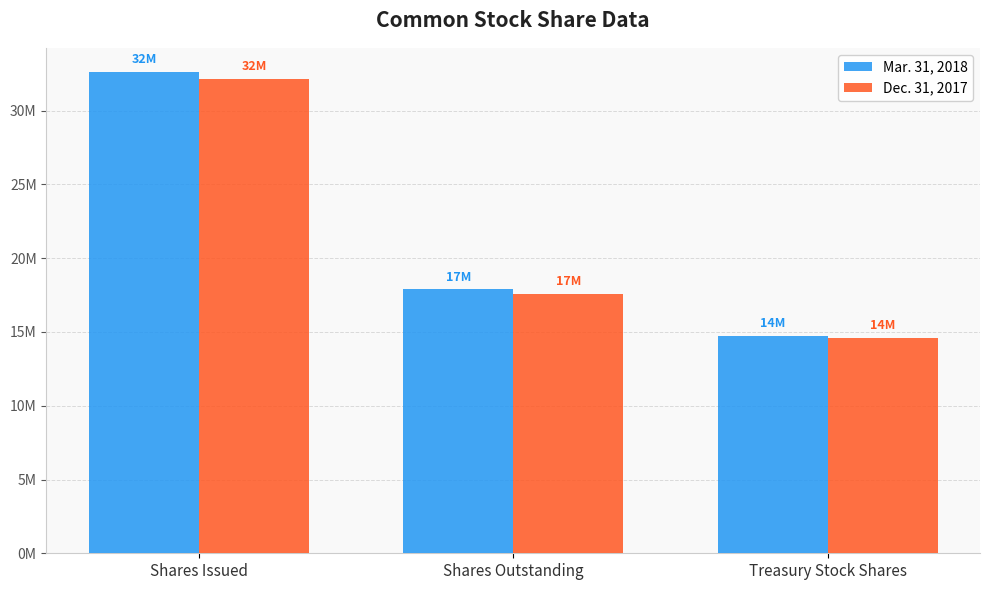

What is the average value of the Mar. 31, 2018 series?

21752000